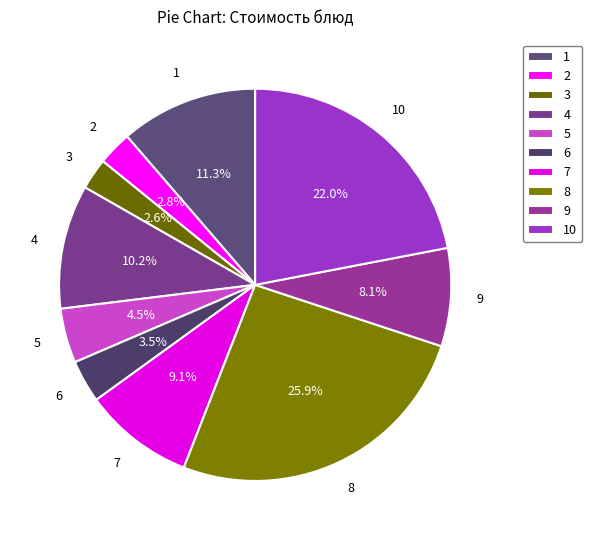

To the nearest percent, what is the difference between the largest and smallest slice percentages?

23%